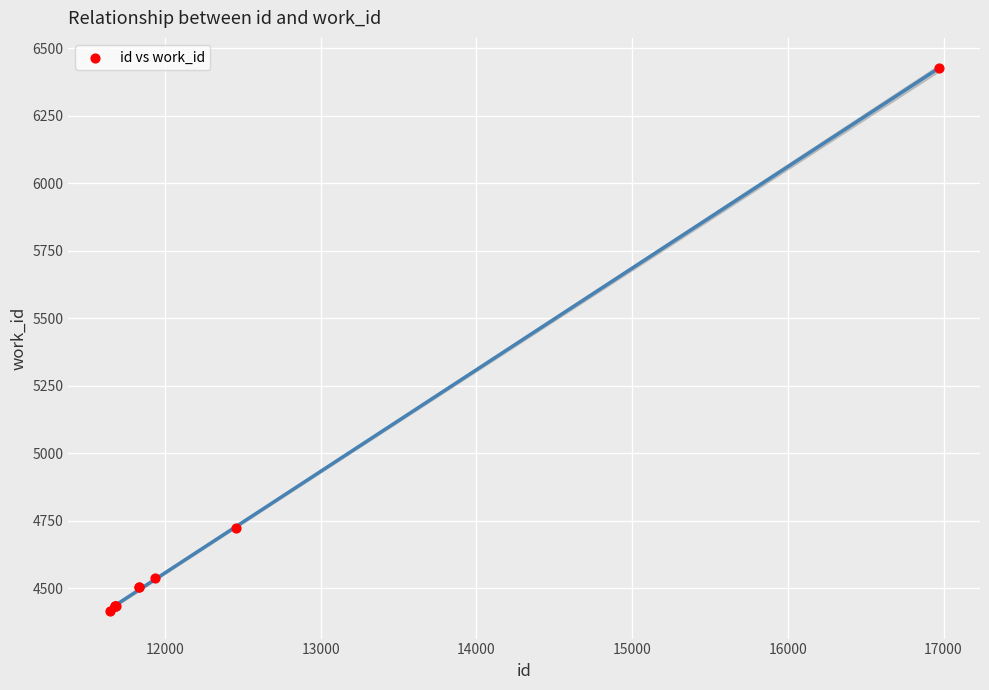

What Y value in the scatter plot is closest to 5420?

4722